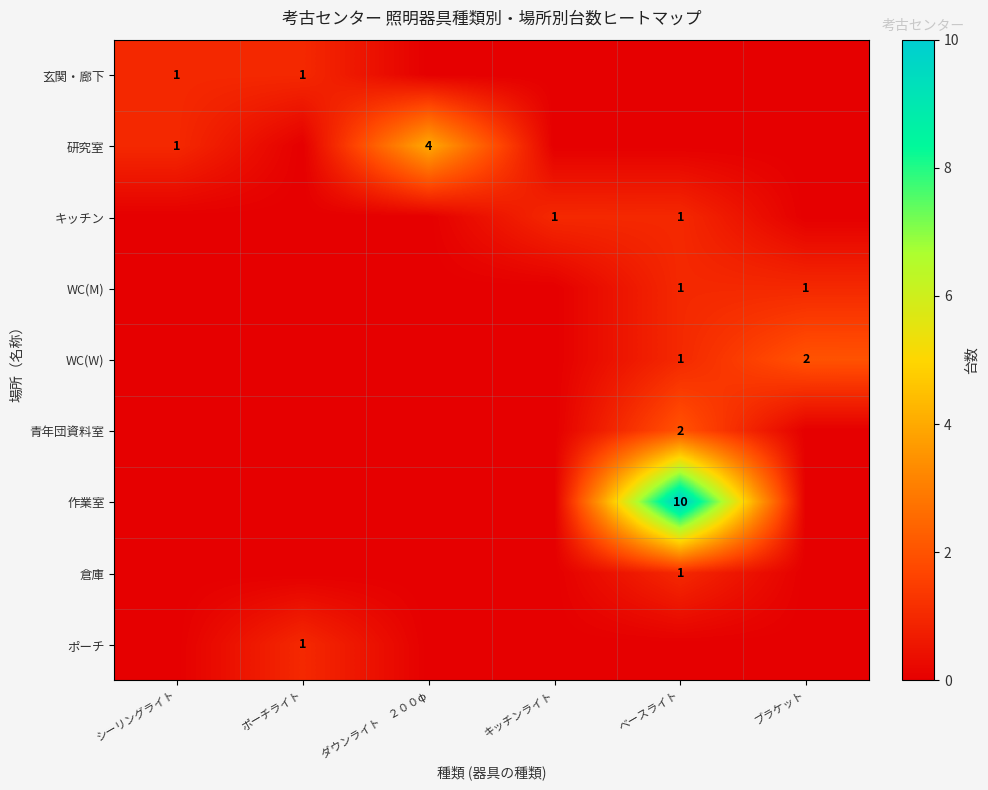

True or false: WC(W) has a value of 2 at ベースライト.

False